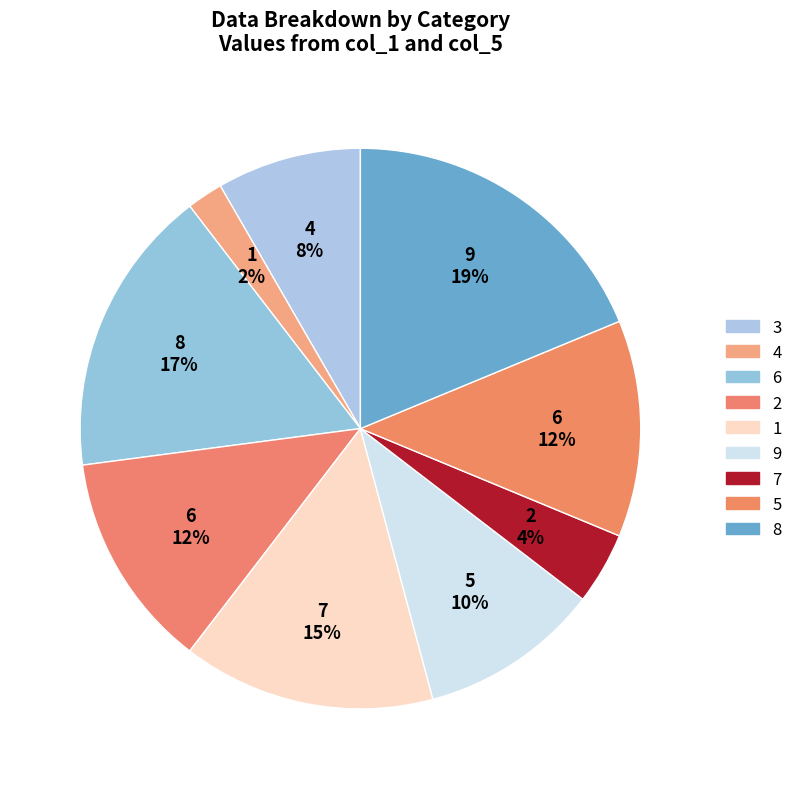

How many slices are in this pie chart?

9